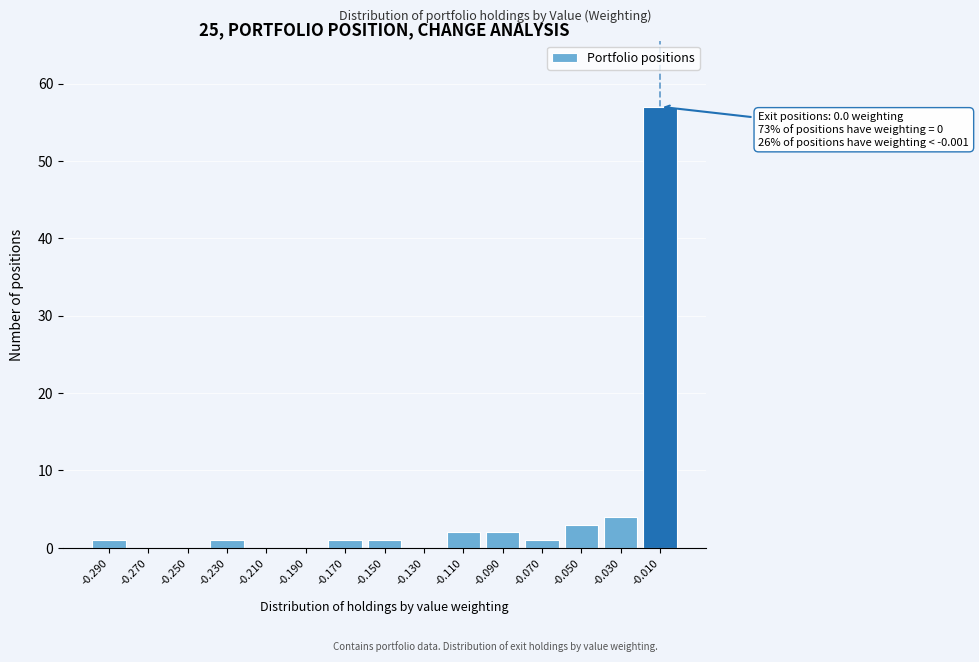

Reading left to right, extract all data points from this chart.

-0.290=1	-0.270=0	-0.250=0	-0.230=1	-0.210=0	-0.190=0	-0.170=1	-0.150=1	-0.130=0	-0.110=2	-0.090=2	-0.070=1	-0.050=3	-0.030=4	-0.010=57